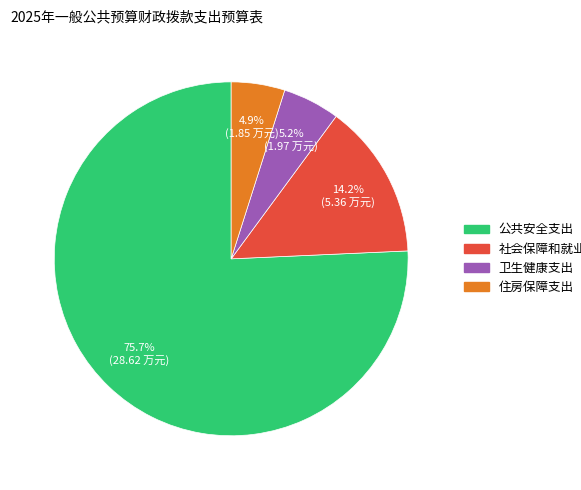

Approximately how many times larger is the value at 卫生健康支出 compared to 社会保障和就业支出?

0.4